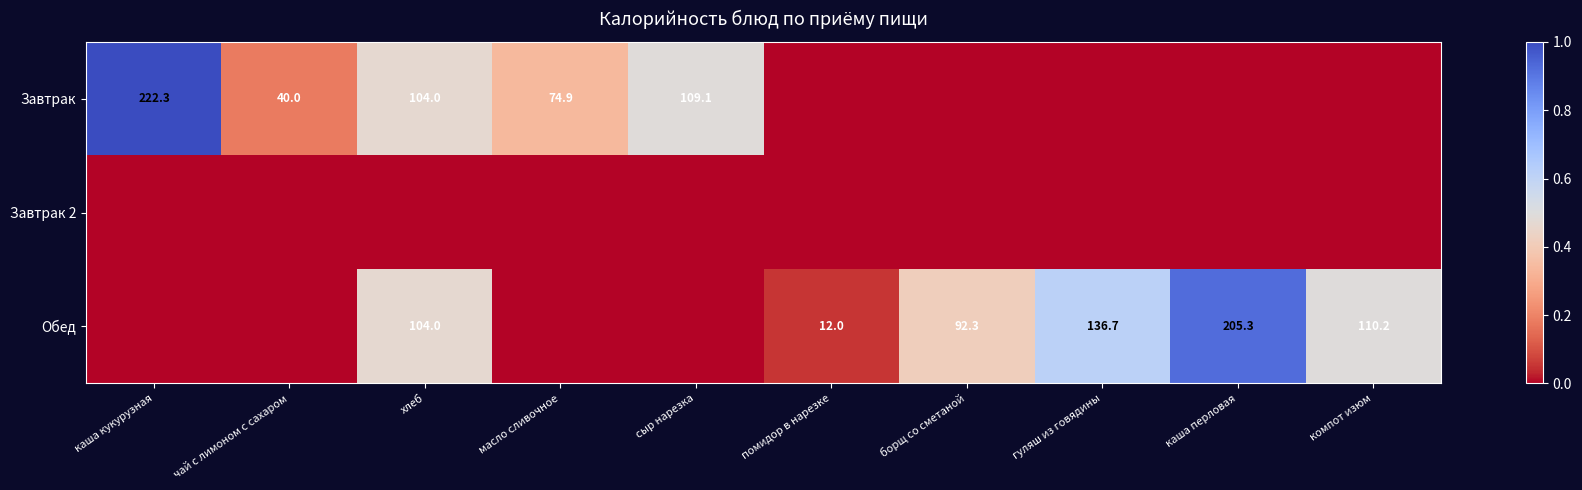

The value of Обед at каша перловая is 205.3. True or false?

True